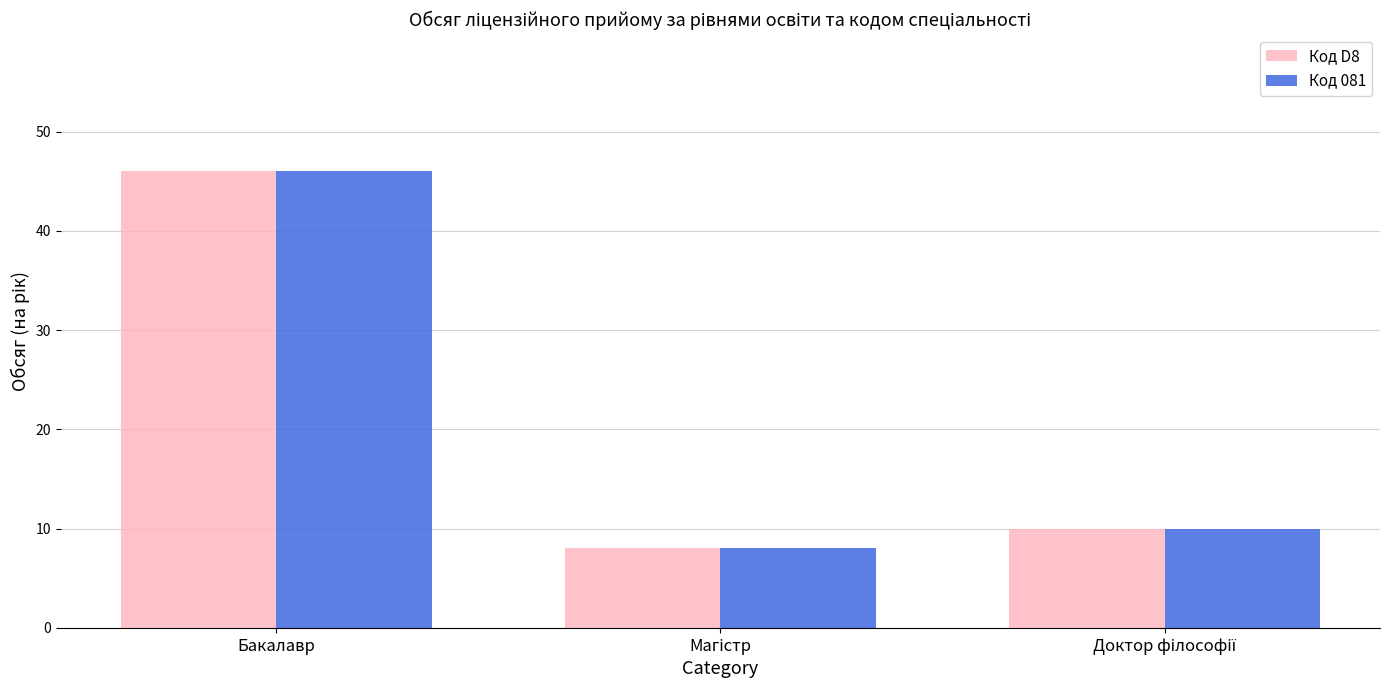

What is the value of the Код 081 bar at the 2nd from the left?

8